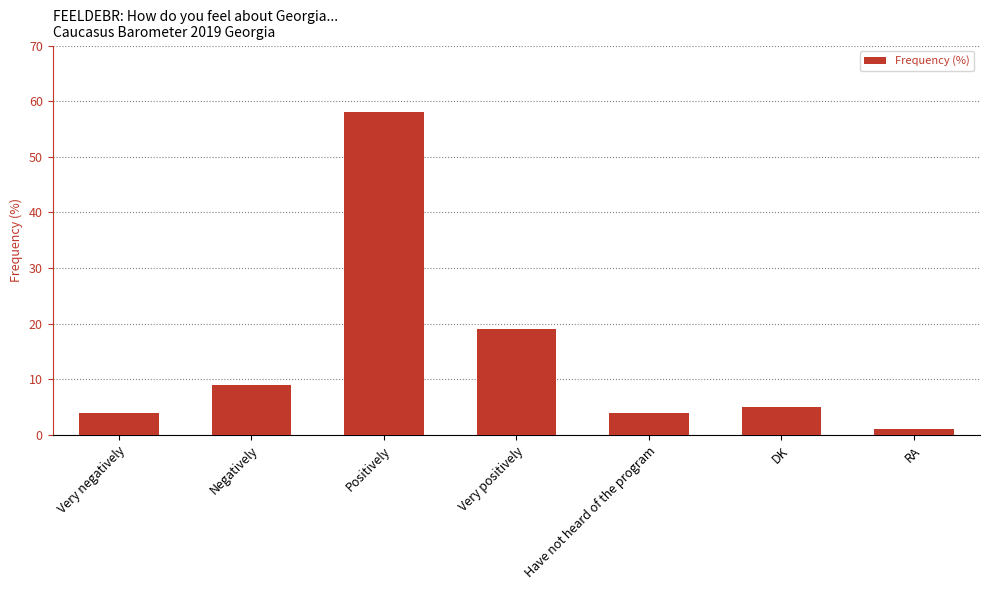

What is the difference between the second highest and second lowest values?

15